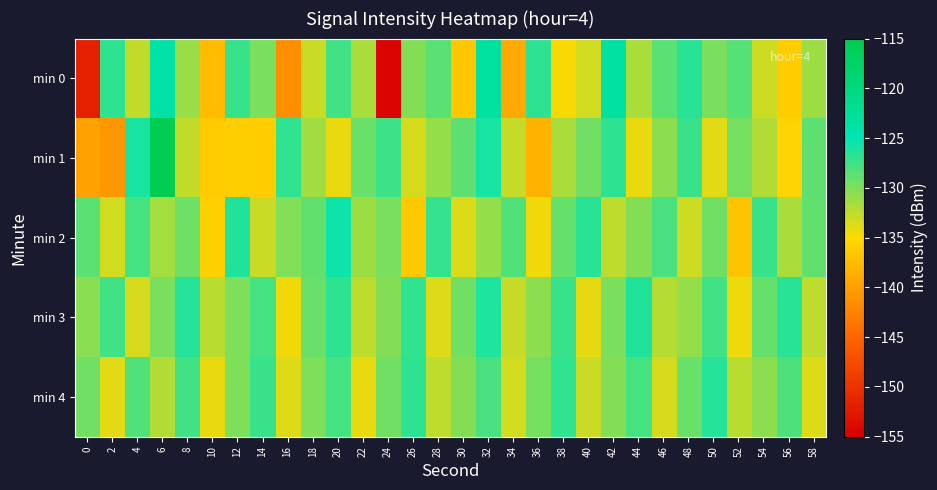

Between 30 and 48, which series saw the biggest shift?

min 0